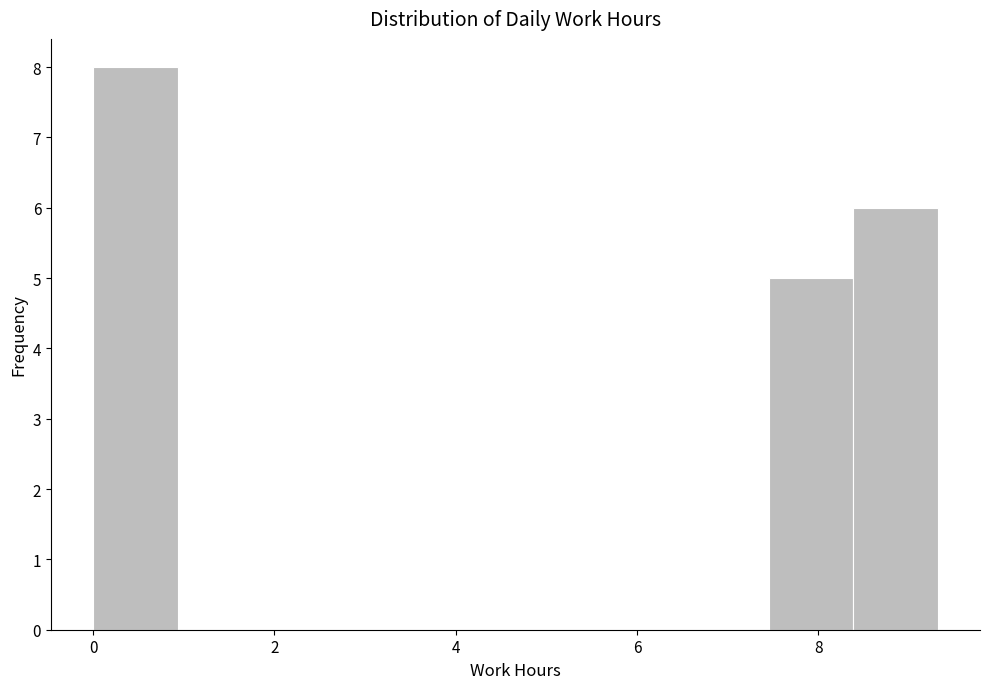

Reading left to right, list every bar in this chart as the range it spans on the x-axis followed by its height. Neither the bar edges nor the heights are printed on the chart, so give them approximately, as read against the axes.

0.0 to 1.0: 8
1.0 to 1.8: 0
1.8 to 2.8: 0
2.8 to 3.8: 0
3.8 to 4.6: 0
4.6 to 5.6: 0
5.6 to 6.6: 0
6.6 to 7.4: 0
7.4 to 8.4: 5
8.4 to 9.4: 6